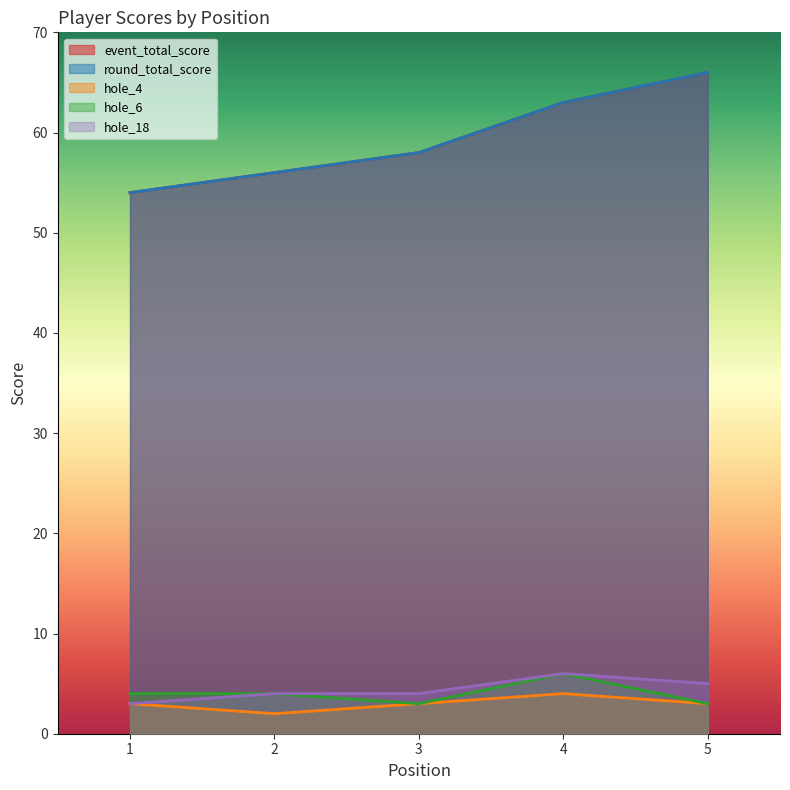

Read the hole_18 value at 2.

4